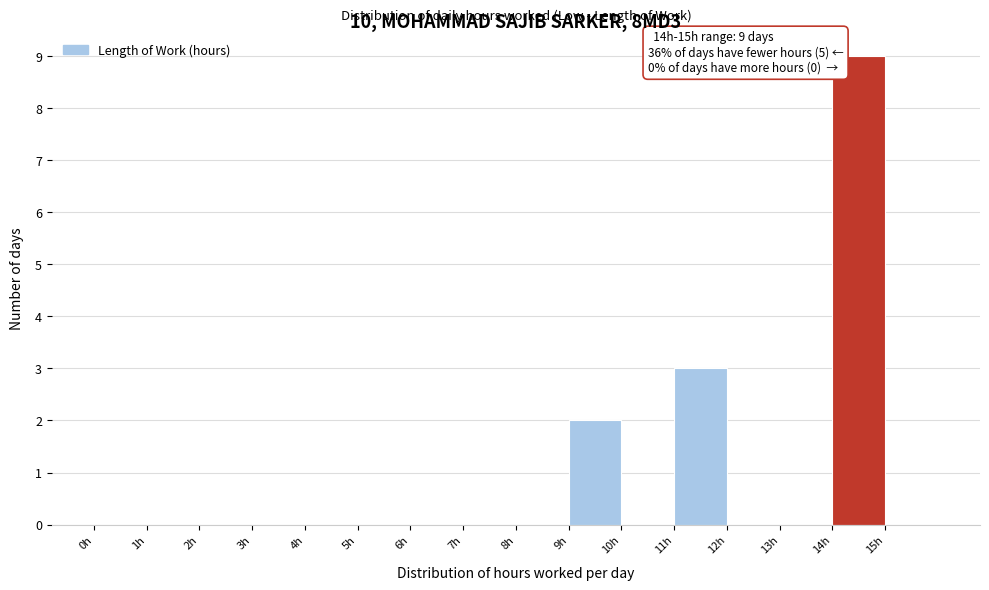

Over which range of the x-axis is the bar tallest?

14 to 15